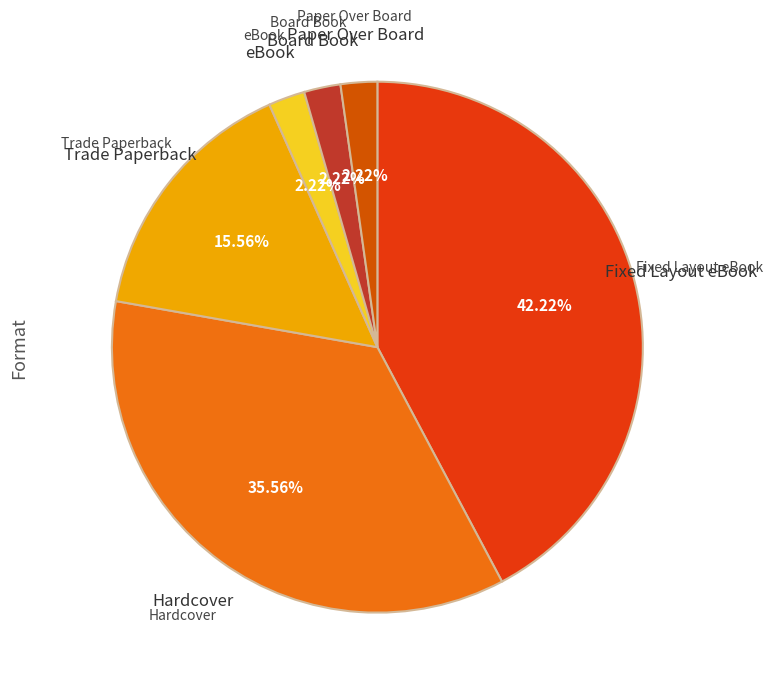

How many slices are in this pie chart?

6